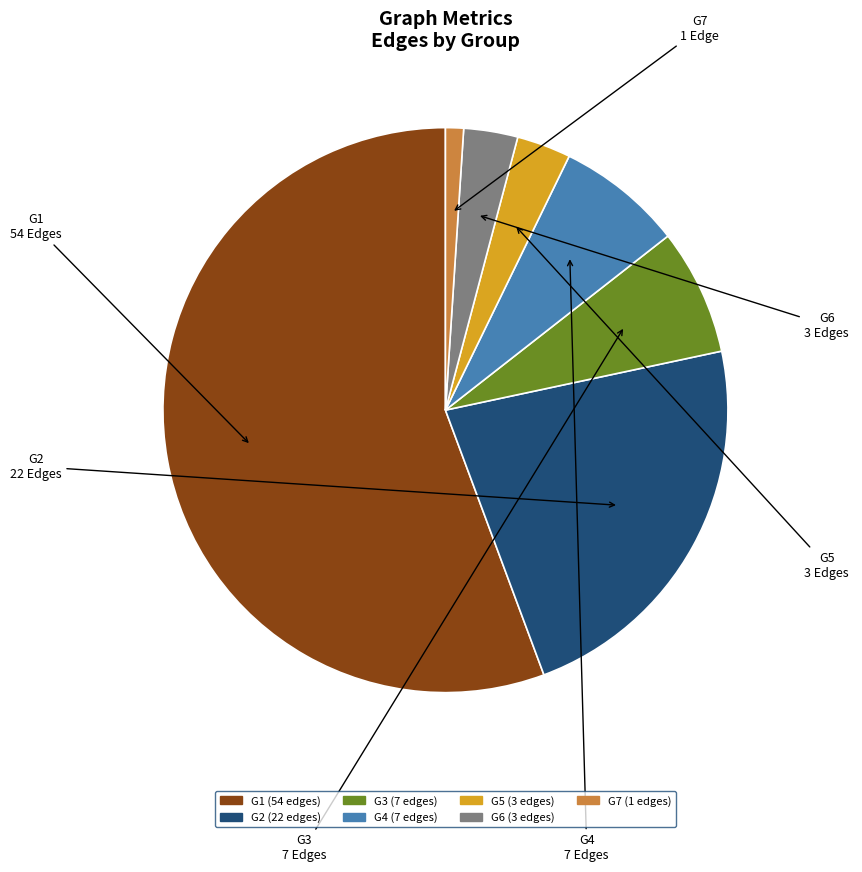

Which category has the biggest portion of the pie?

G1